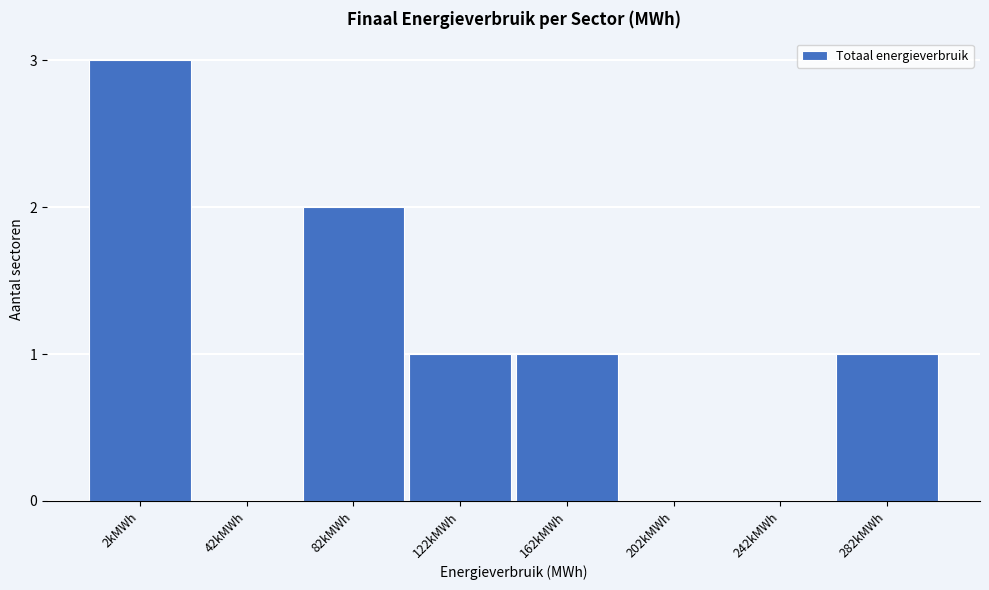

Reading right to left, extract all data points from this chart.

282kMWh=1	242kMWh=0	202kMWh=0	162kMWh=1	122kMWh=1	82kMWh=2	42kMWh=0	2kMWh=3